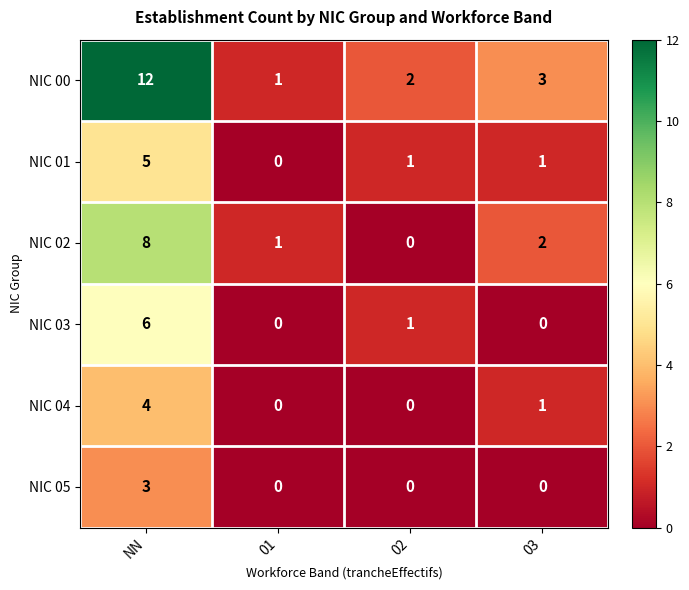

What is the maximum value shown in the chart?

12